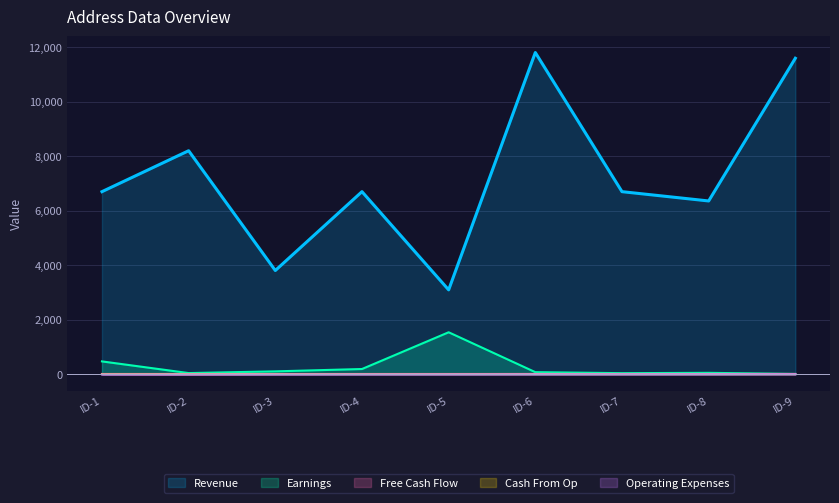

List the series in order of their peak value, highest first.

Revenue, Earnings, Cash From Op, Free Cash Flow, Operating Expenses